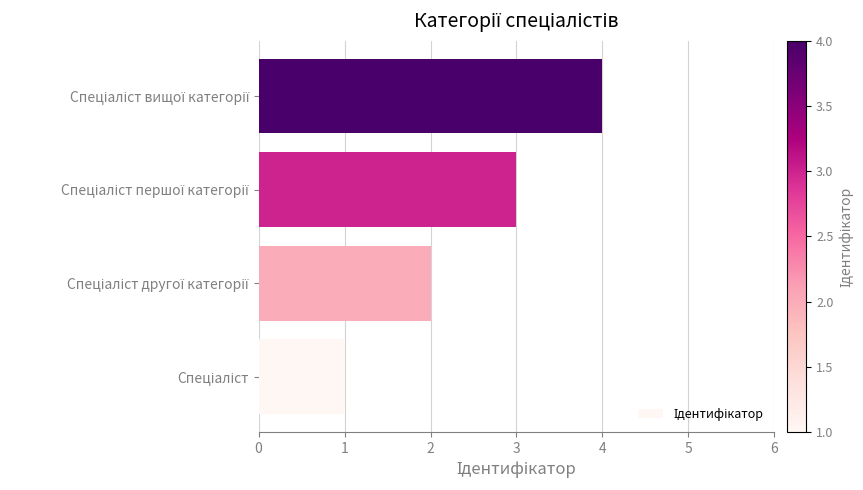

What is the difference between the maximum and minimum values?

3